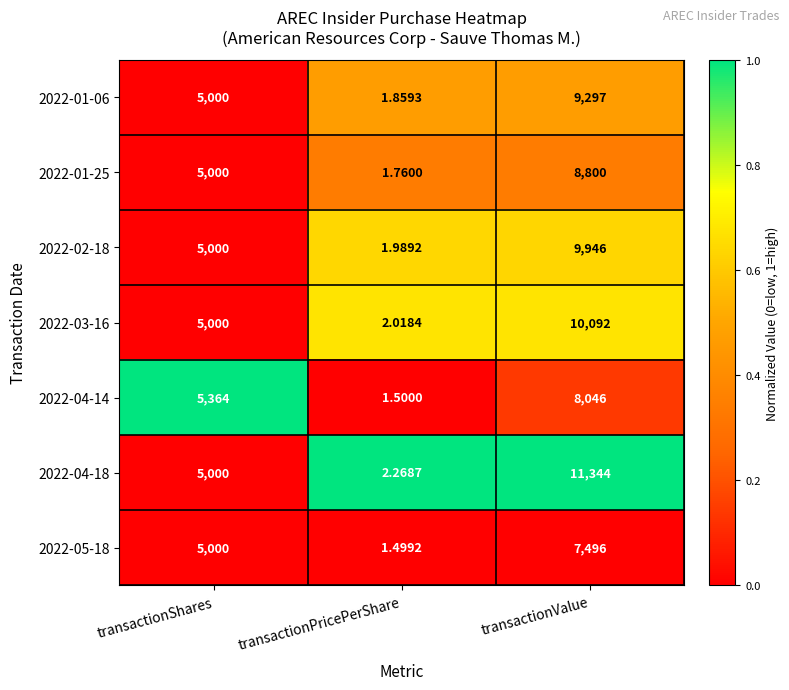

List the labels in order of 2022-01-06 value, largest first.

transactionValue, transactionShares, transactionPricePerShare